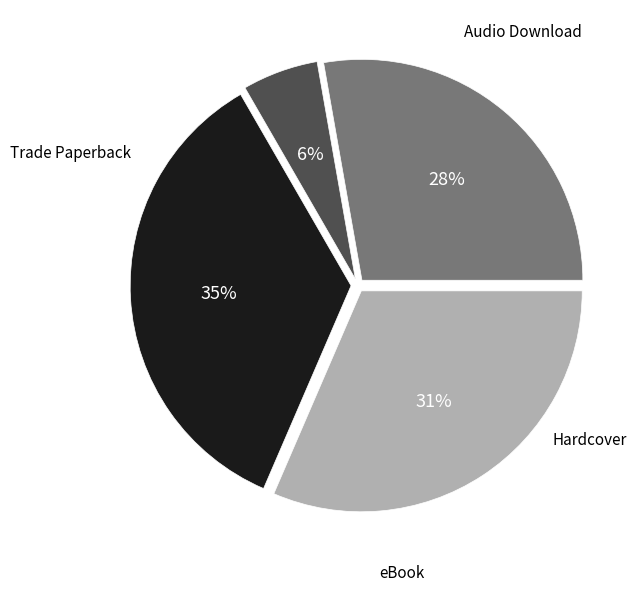

To the nearest percent, what portion does Trade Paperback represent?

35%